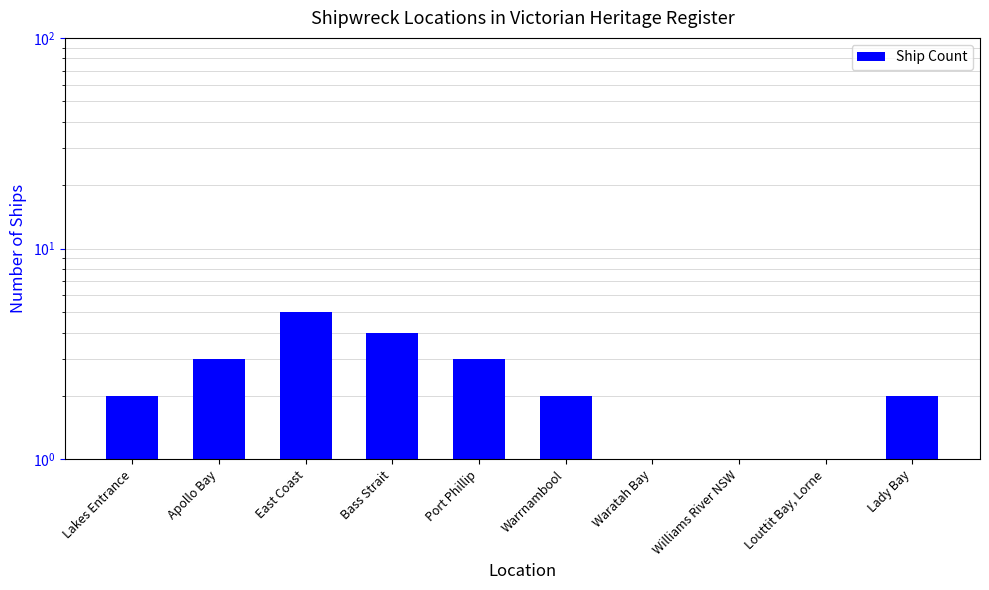

What is the label of the 9th bar from the left?

Louttit Bay, Lorne